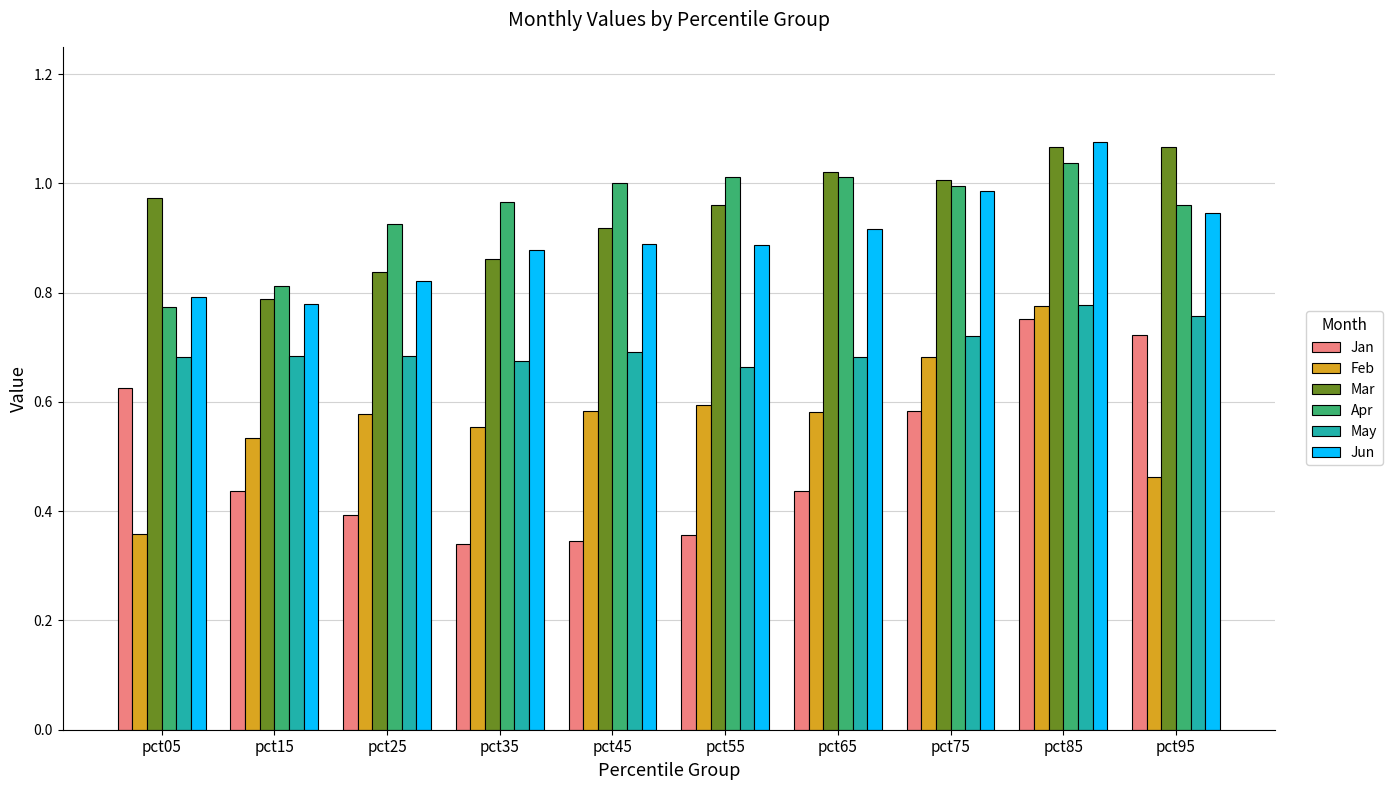

How many series are shown in this chart?

6